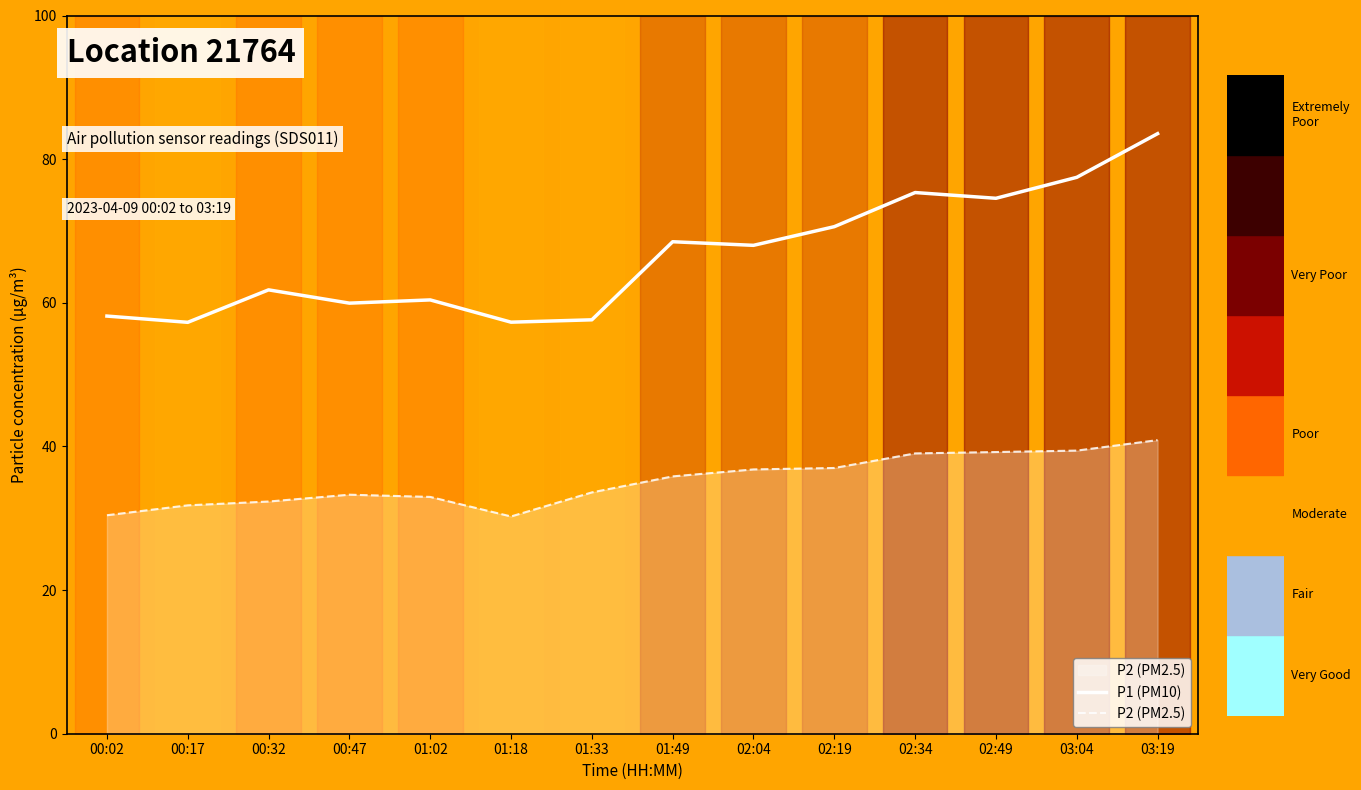

True or false: P2 (PM2.5) and P1 (PM10) intersect in this chart.

False